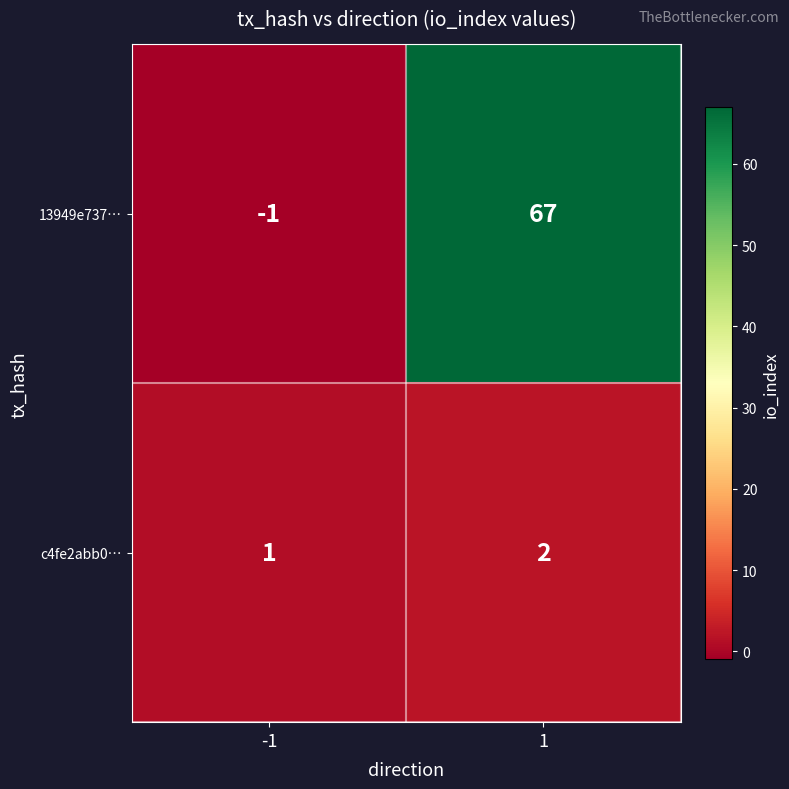

List the series in order of their peak value, lowest first.

c4fe2abb0…, 13949e737…